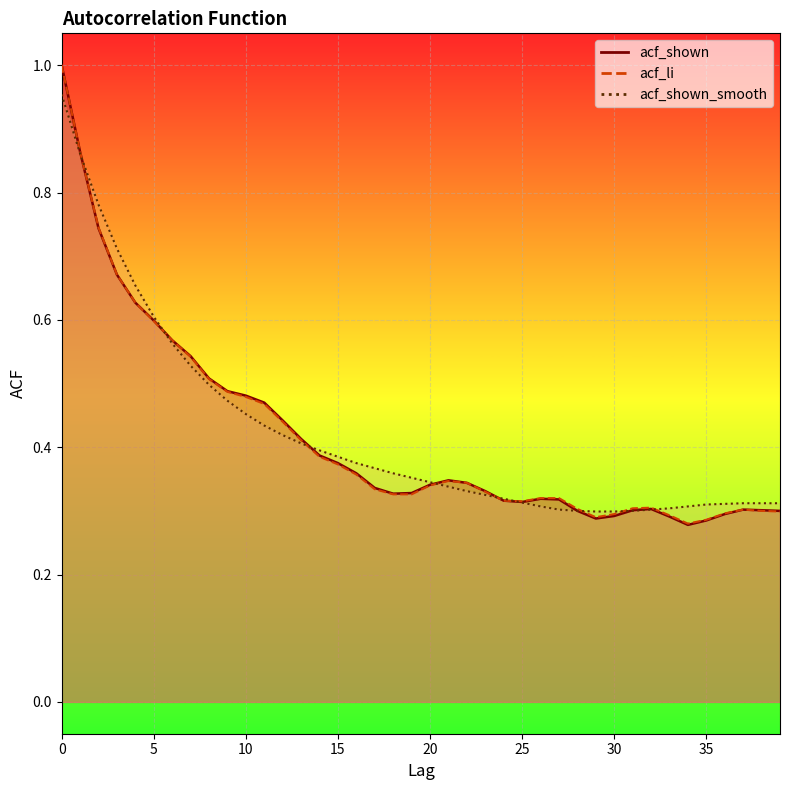

Is it true that acf_li equals 0.3 at 36?

True